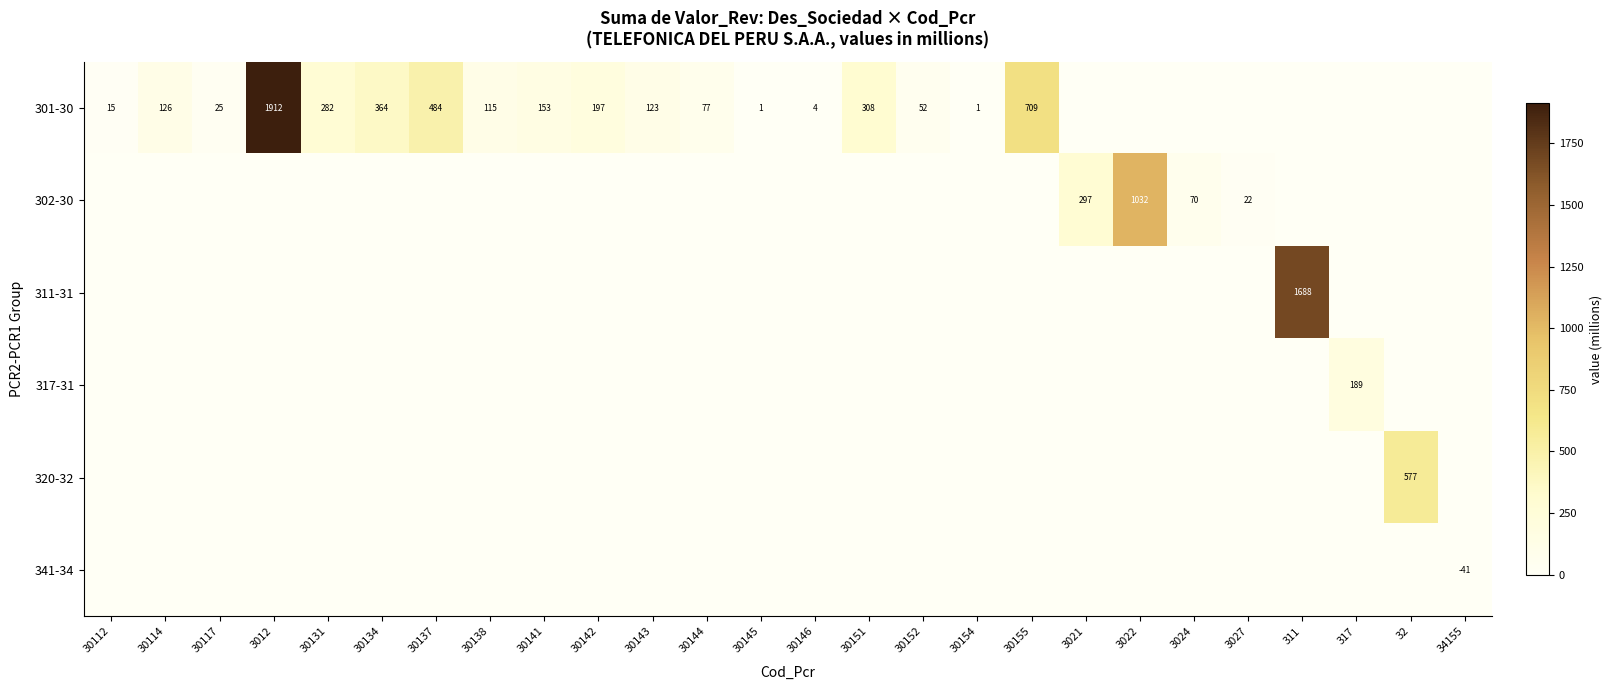

Which has a higher value, 30138 or 30155?

30155